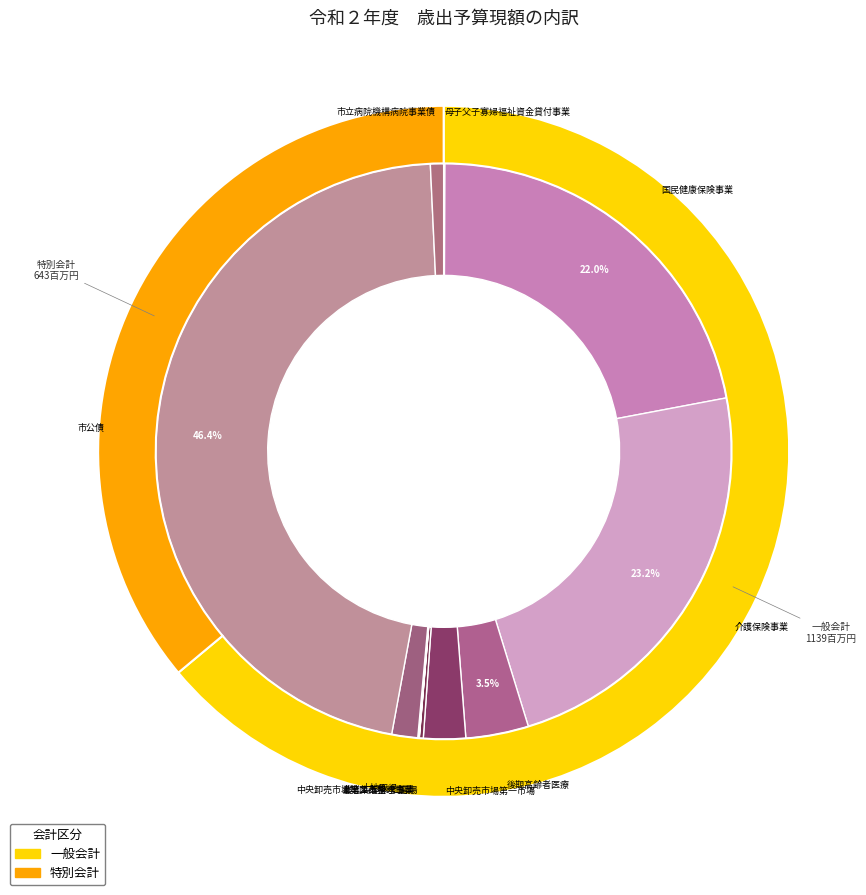

How many segments does this pie chart have?

11